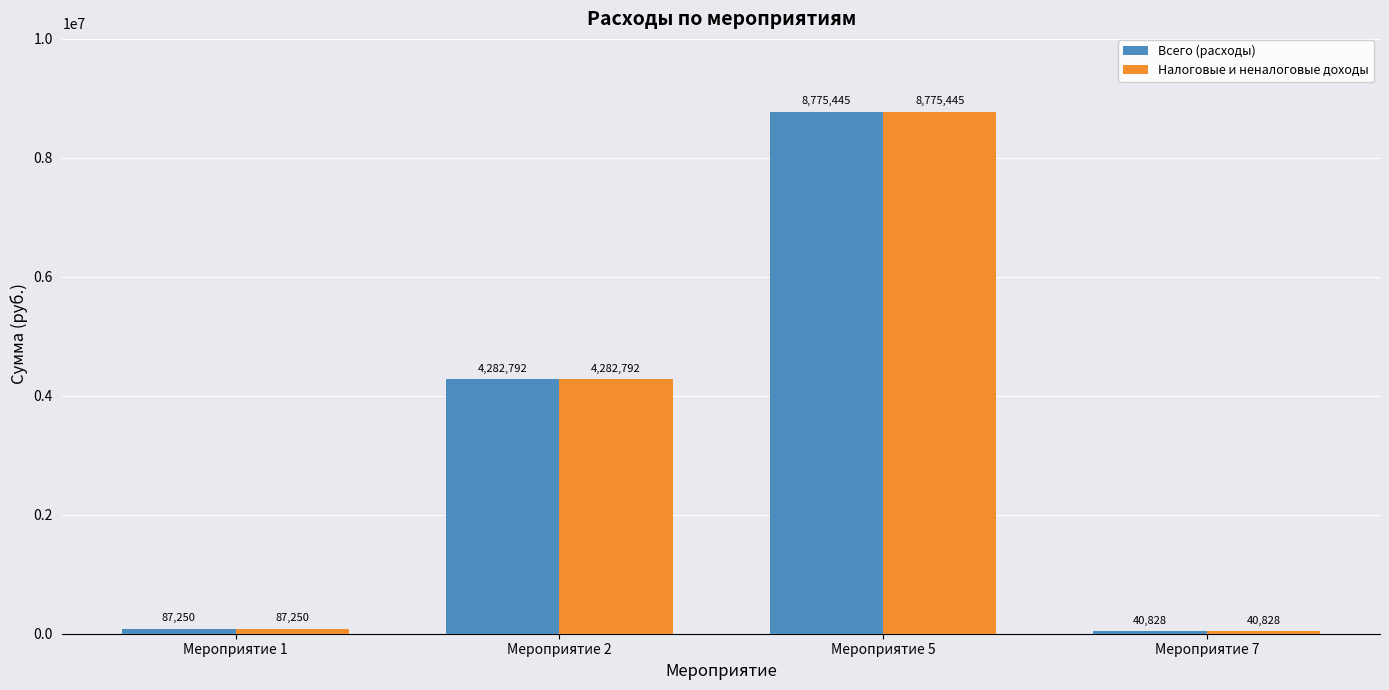

What is the value of the Налоговые и неналоговые доходы bar at the 1st from the left?

87250.0